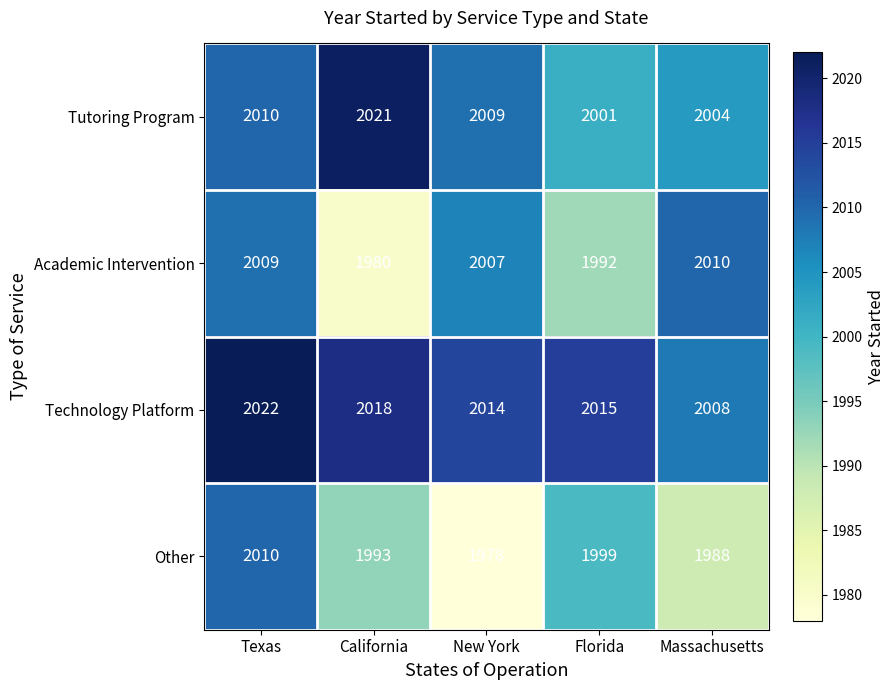

List the labels in order of Academic Intervention value, largest first.

Massachusetts, Texas, New York, Florida, California